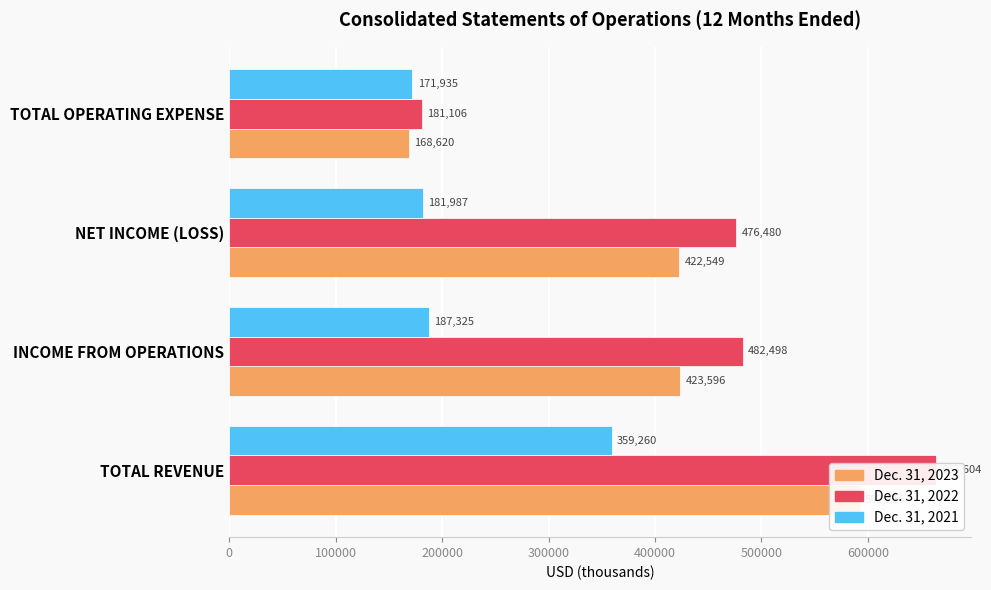

The Dec. 31, 2023 series shows 879961 at TOTAL REVENUE. True or false?

False